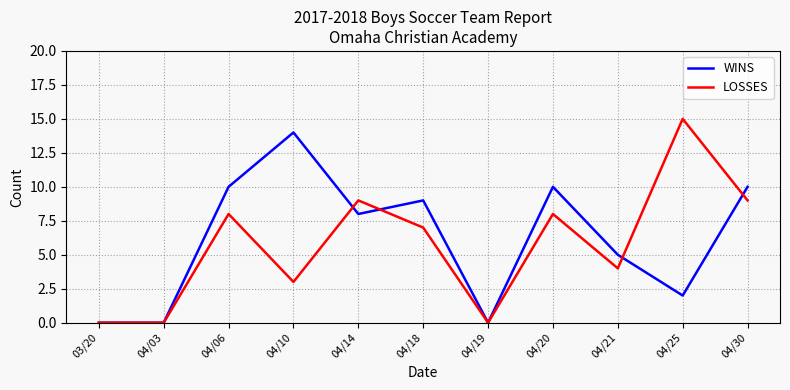

At 04/20, list the series in order from smallest to largest.

LOSSES, WINS